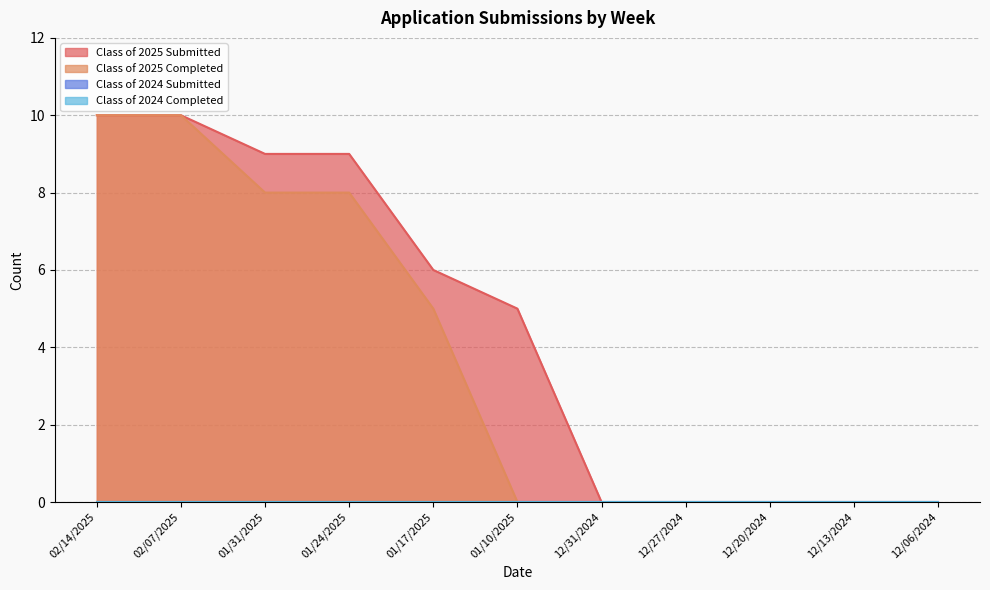

Which label corresponds to the smallest value in the chart?

12/31/2024